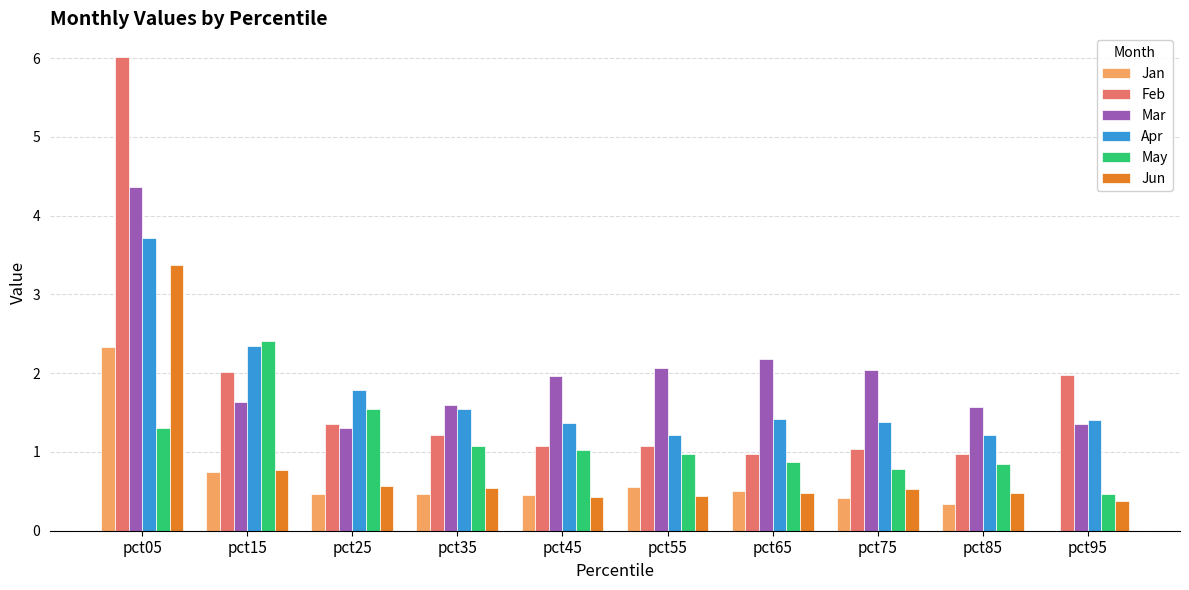

How many groups of bars are there?

10